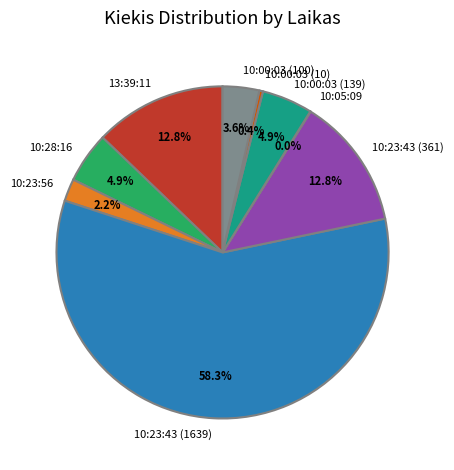

What percentage is NOT represented by 10:00:03 (10)?

99.6%